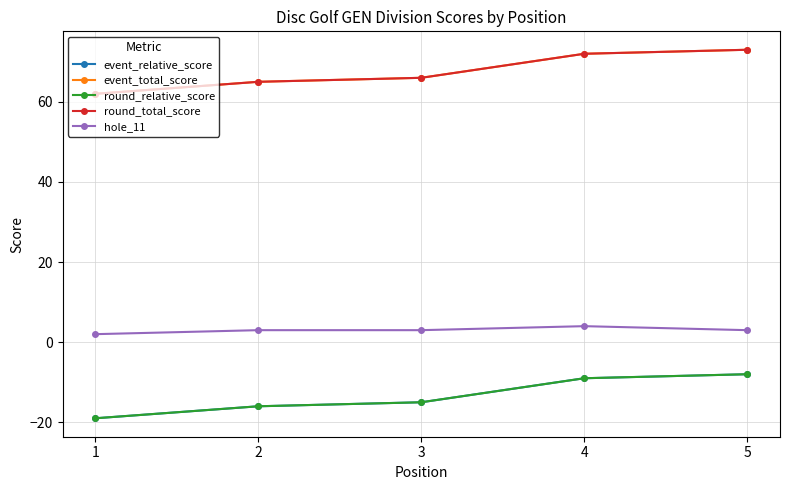

Read the event_relative_score value at 2, to the nearest 5.

-15